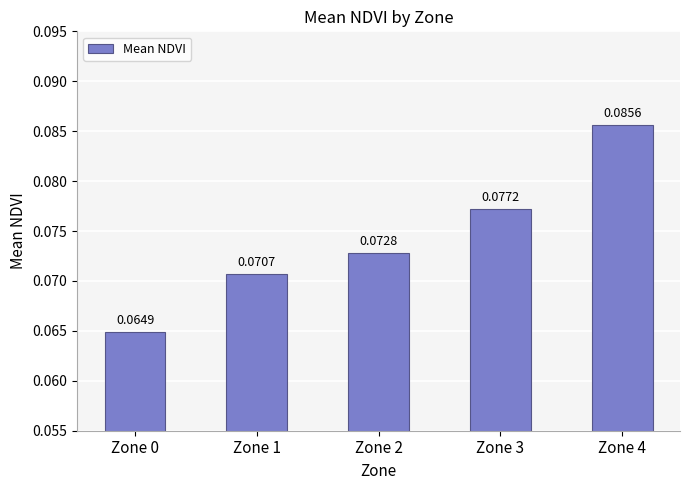

List the labels in order of value, smallest first.

Zone 0, Zone 1, Zone 2, Zone 3, Zone 4